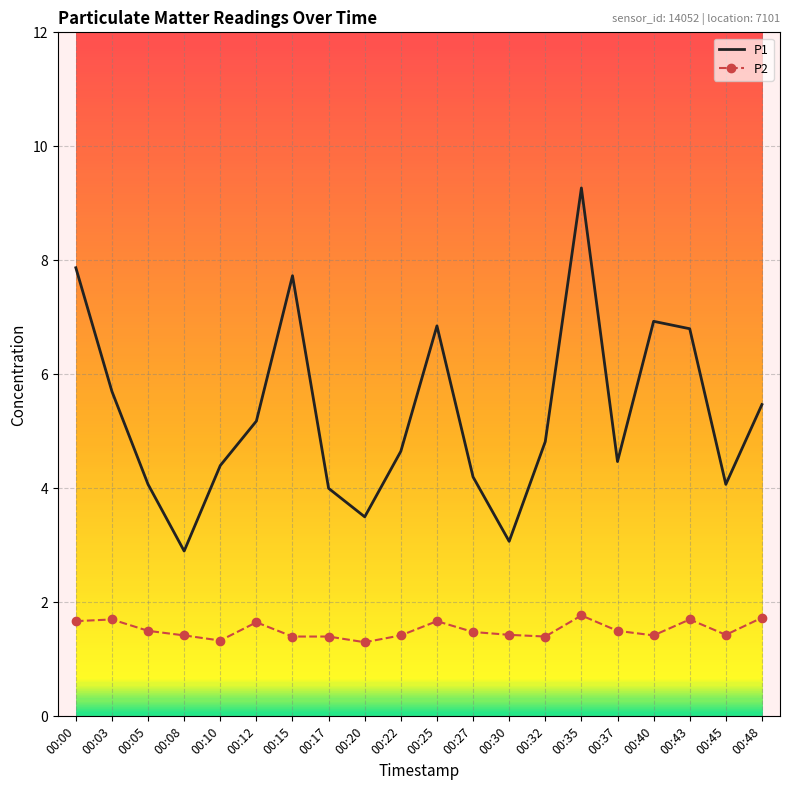

What is the lowest value of the P2 series?

1.3